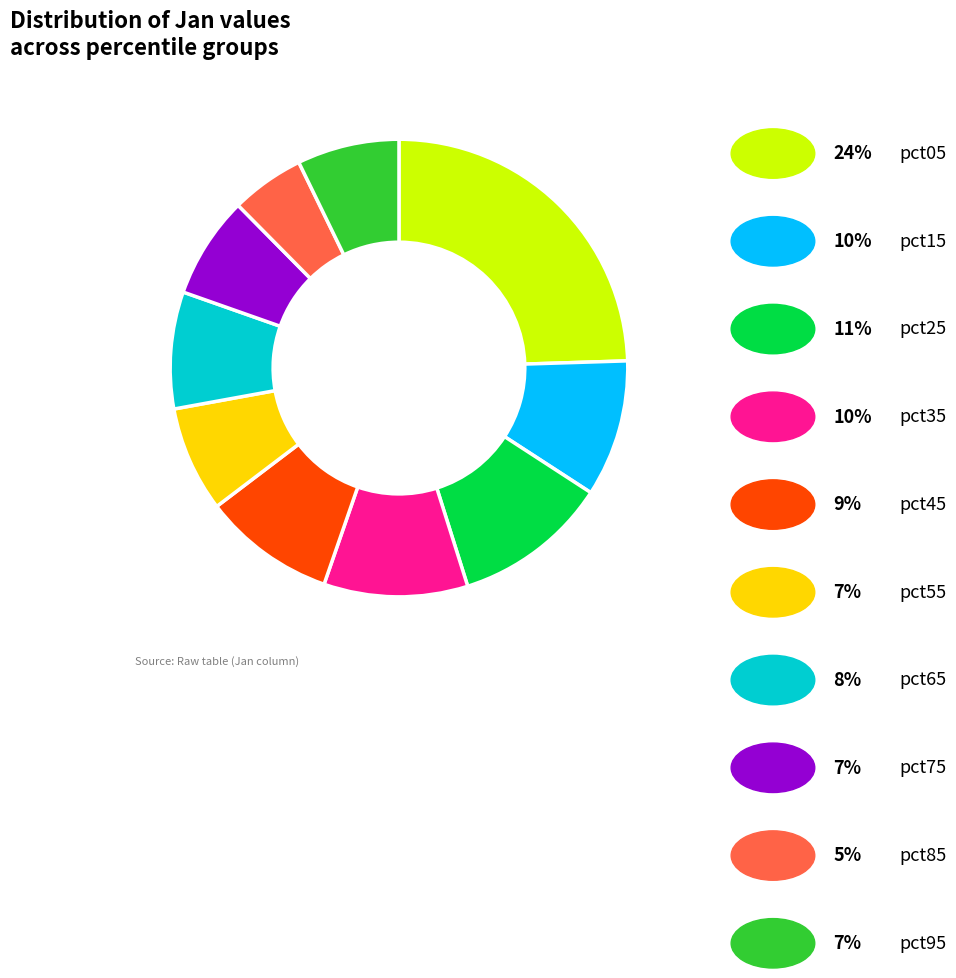

Count the number of slices in the pie.

10